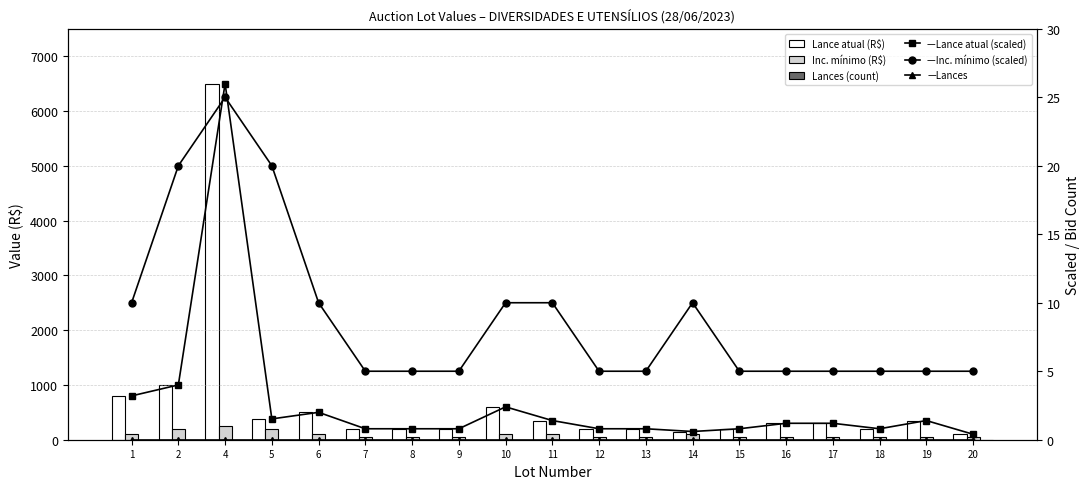

What are all the series names shown in the legend?

Lance atual (R$), Inc. mínimo (R$), Lances (count), —Lance atual (scaled), —Inc. mínimo (scaled), —Lances